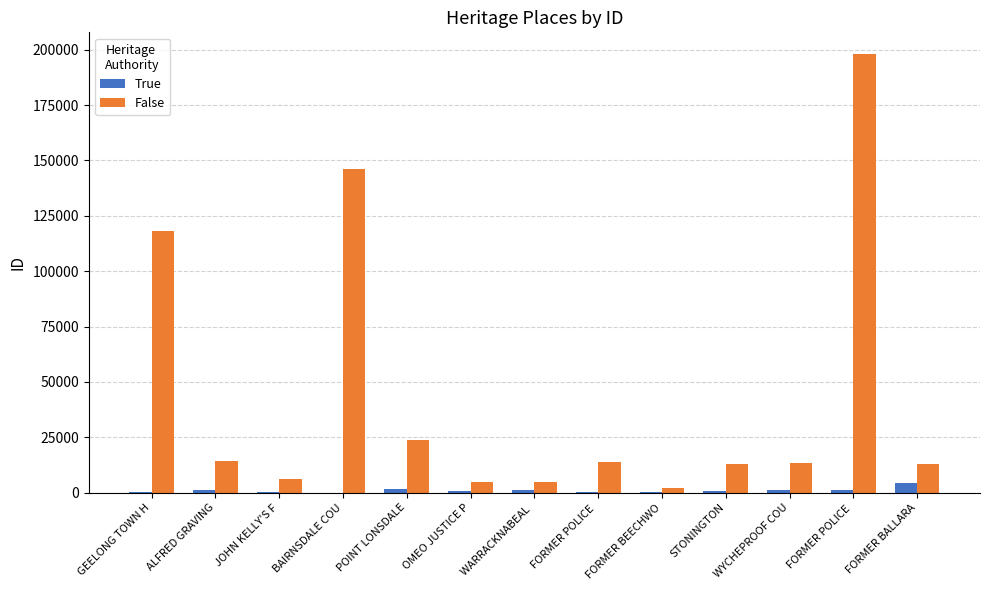

How many categories are shown in the chart?

13